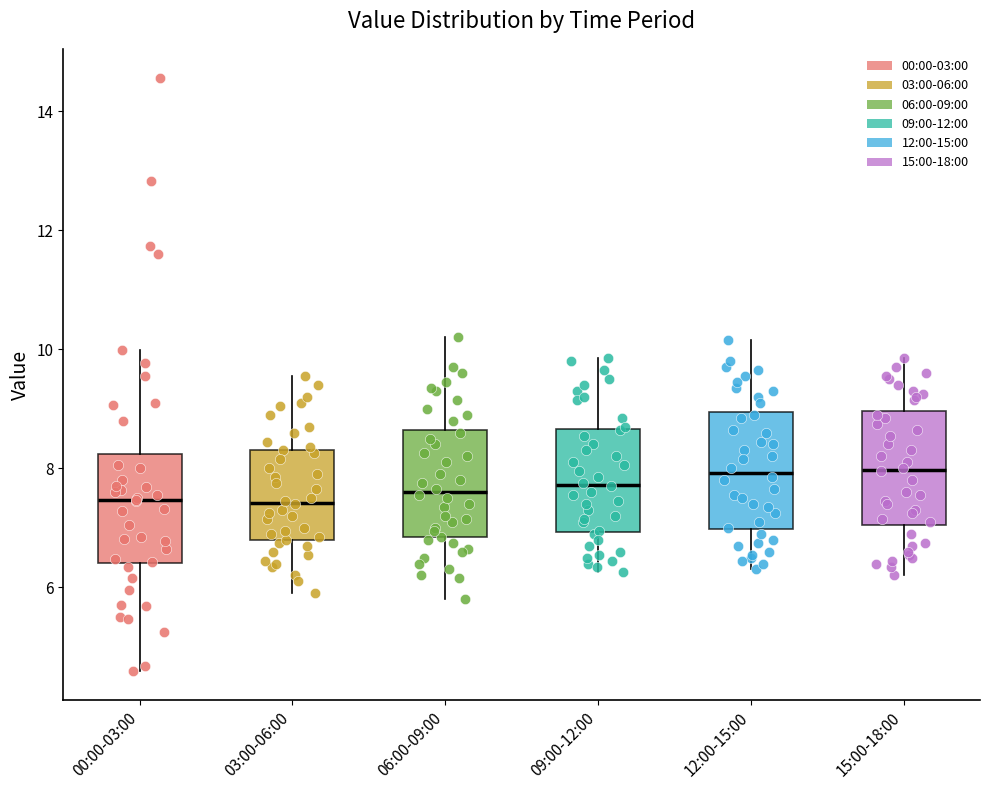

Reading left to right, transcribe this box plot: for each box, give where its median line is, the range the box spans, and where its two whiskers end, as read against the y-axis. The values are not printed on the chart, so give them approximately, as read against the axis.

00:00-03:00: median 7.4, box 6.4 to 8.2, whiskers 4.6 to 10.0
03:00-06:00: median 7.4, box 6.8 to 8.4, whiskers 6.0 to 9.6
06:00-09:00: median 7.6, box 6.8 to 8.6, whiskers 5.8 to 10.2
09:00-12:00: median 7.8, box 7.0 to 8.6, whiskers 6.2 to 9.8
12:00-15:00: median 8.0, box 7.0 to 9.0, whiskers 6.4 to 10.2
15:00-18:00: median 8.0, box 7.0 to 9.0, whiskers 6.2 to 9.8